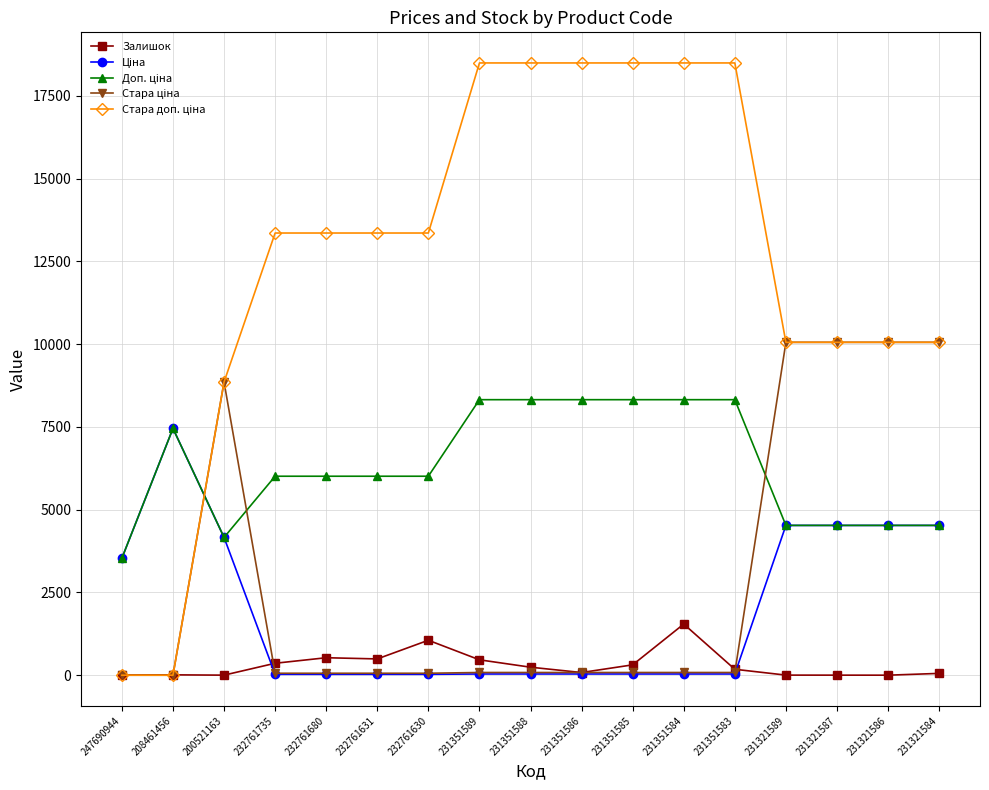

Does the chart display data point markers on the line(s)?

Yes